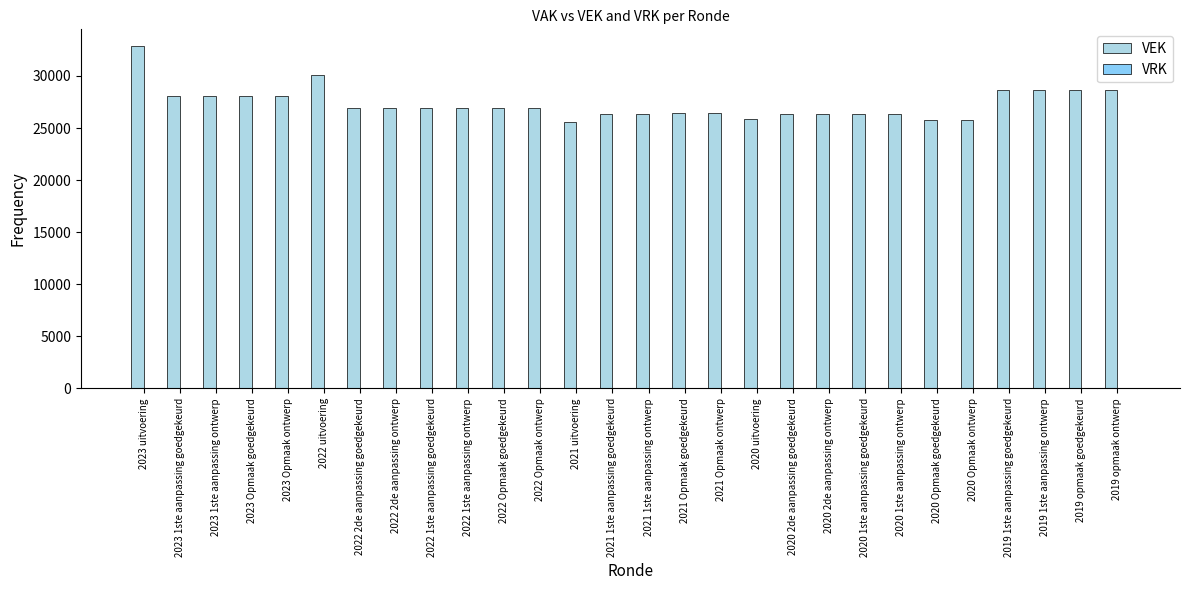

The value at 2022 Opmaak ontwerp is 45493. True or false?

False